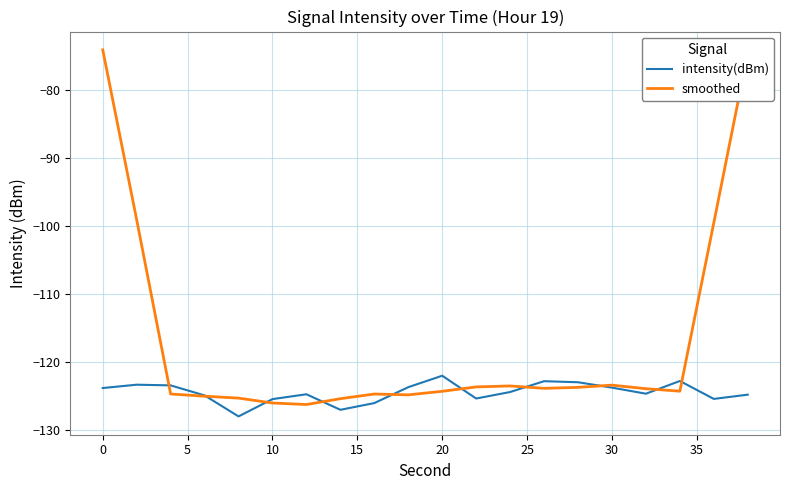

List the series in order of their overall mean, highest first.

smoothed, intensity(dBm)